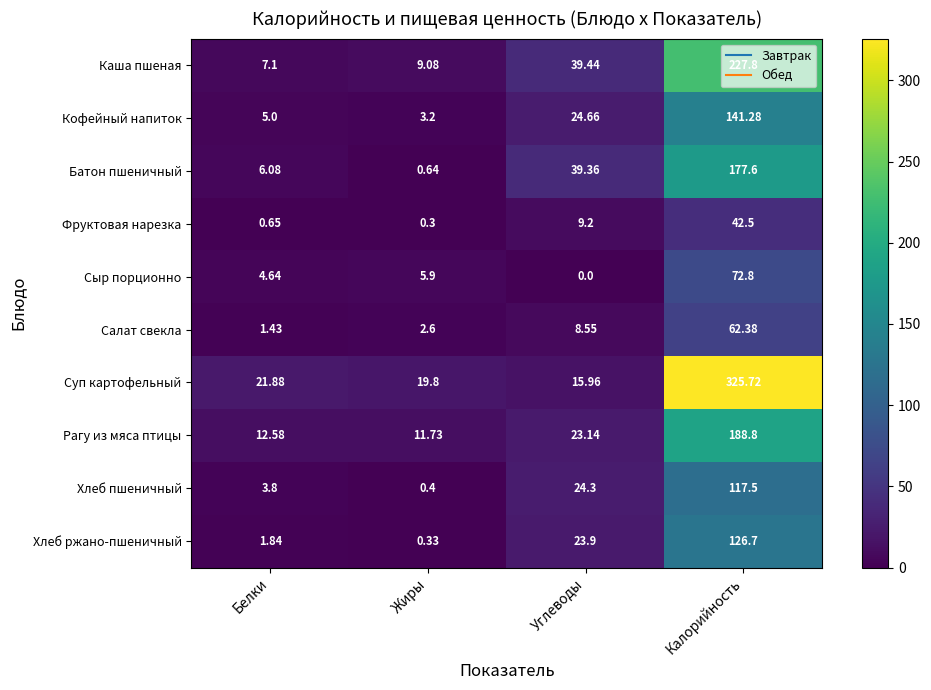

At which category does the chart reach its minimum across all series?

Углеводы